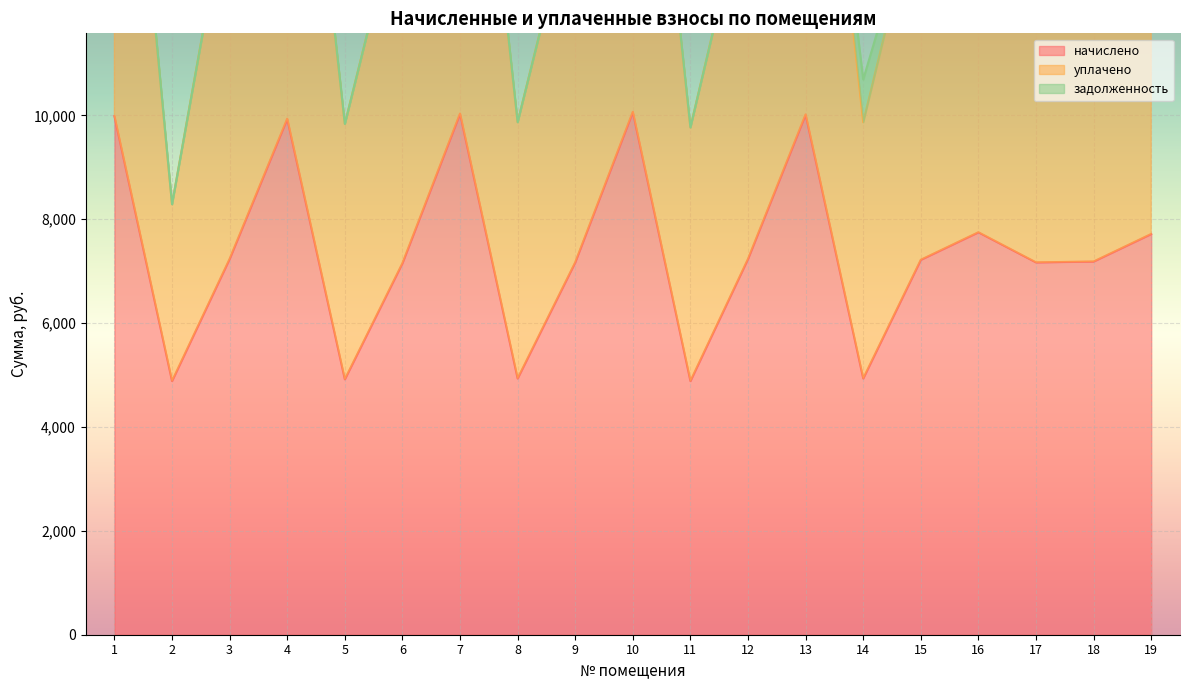

In уплачено, how many points are lower than both neighbors (excluding endpoints)?

6